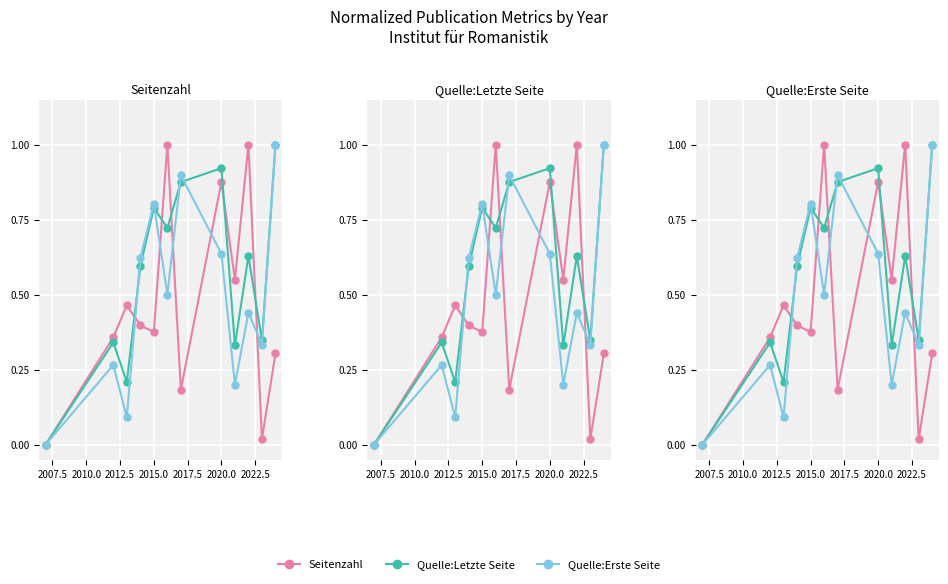

True or false: Quelle:Letzte Seite has more than 0 points higher than both neighbors.

True